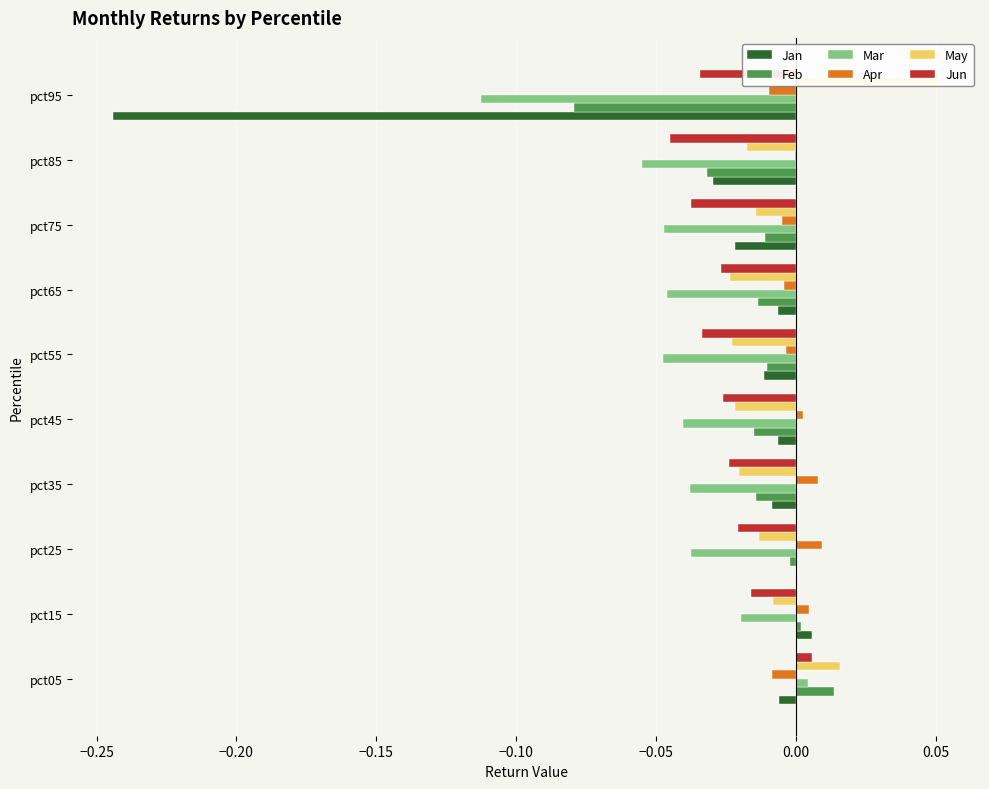

At pct55, list the series in order from smallest to largest.

Mar, Jun, May, Jan, Feb, Apr